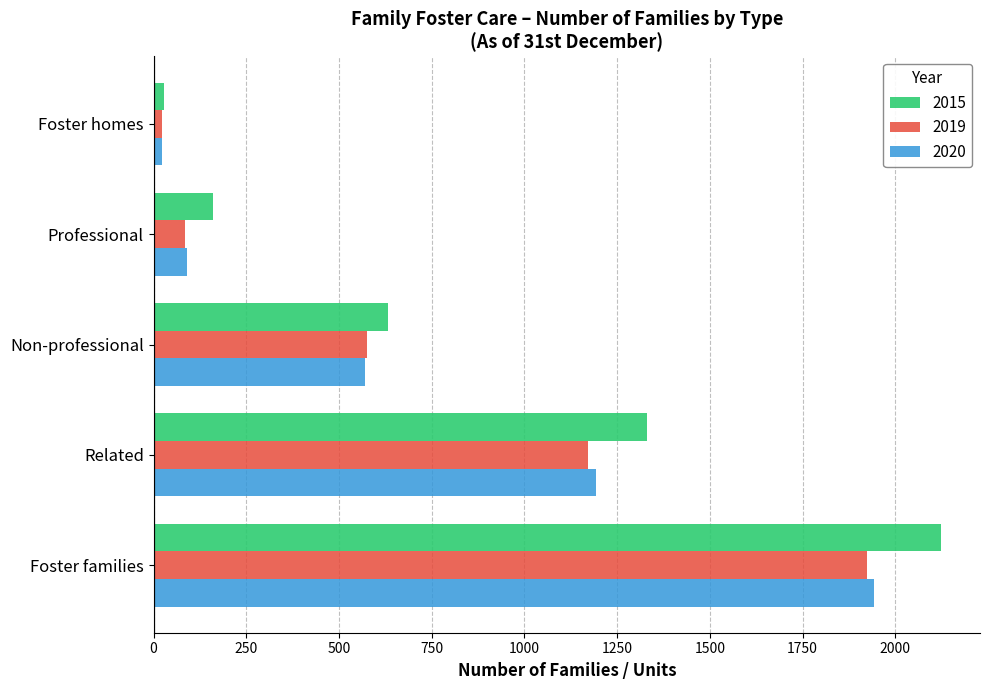

What is the total value across all series at Professional?

333